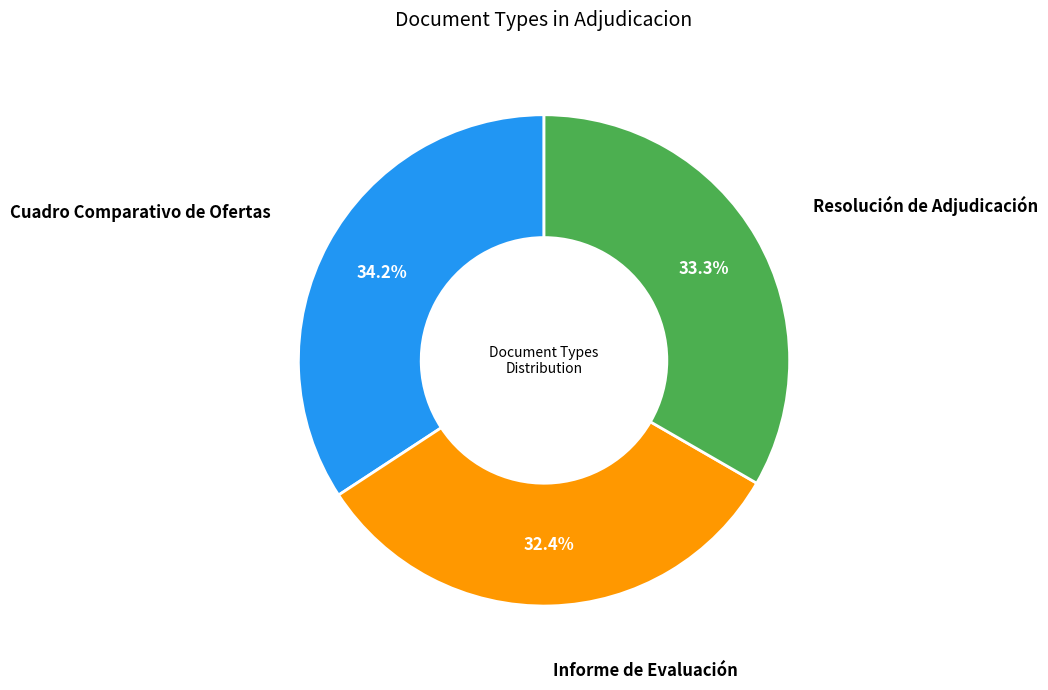

Does any single category account for the majority?

No